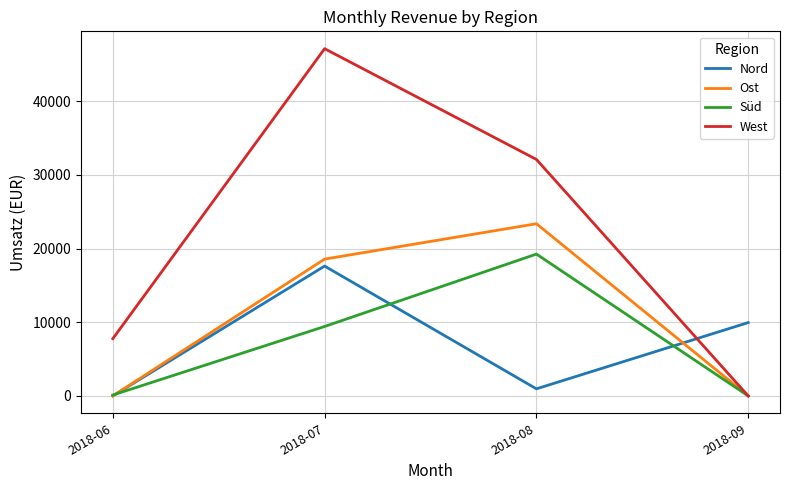

Which series changed the most between 2018-06 and 2018-09?

Nord